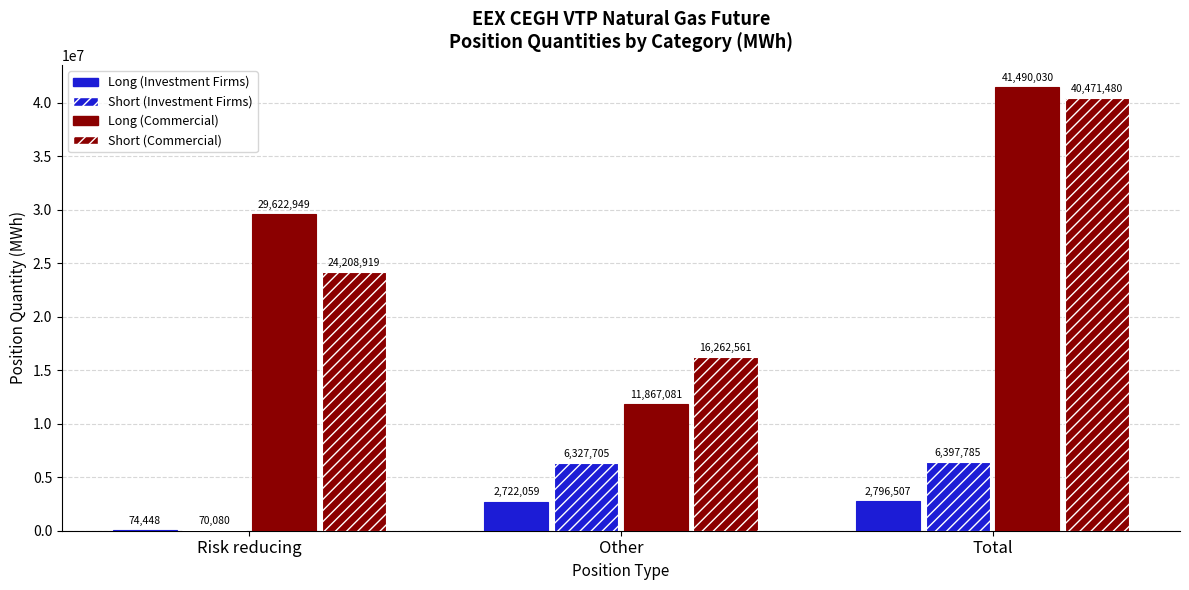

What is the label of the 3rd bar from the right?

Risk reducing